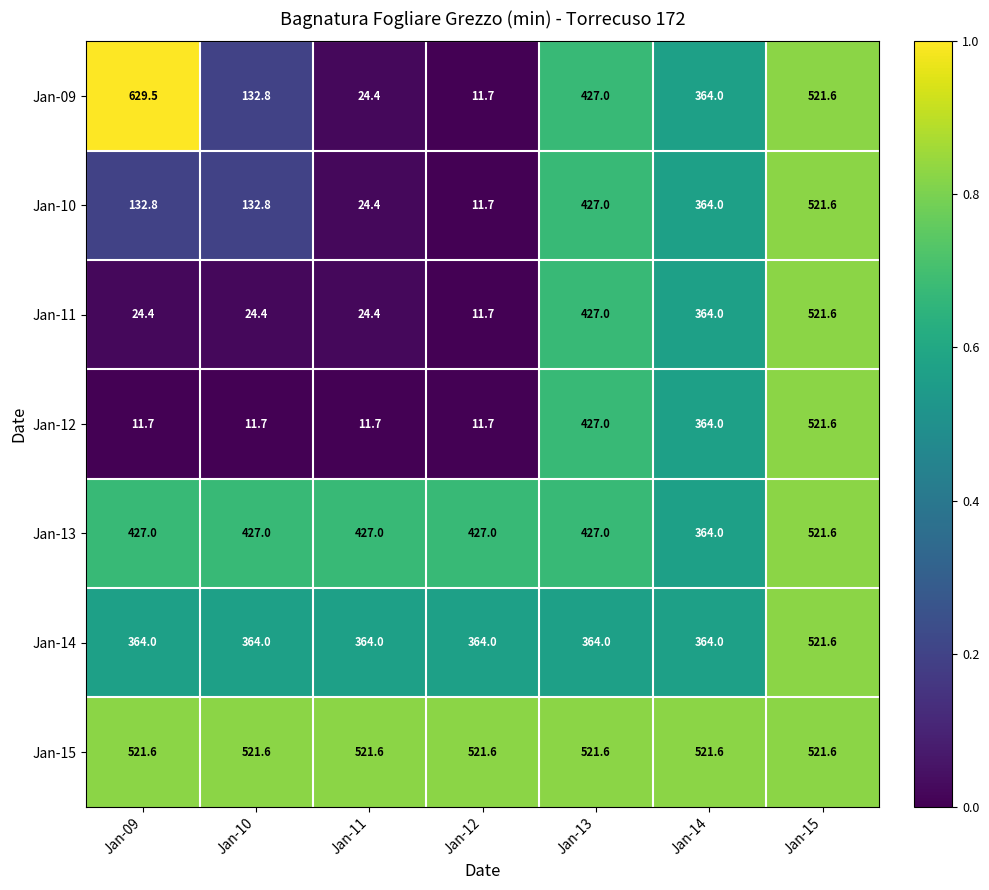

What is the difference between the Jan-11 values at Jan-12 and Jan-10?

12.7